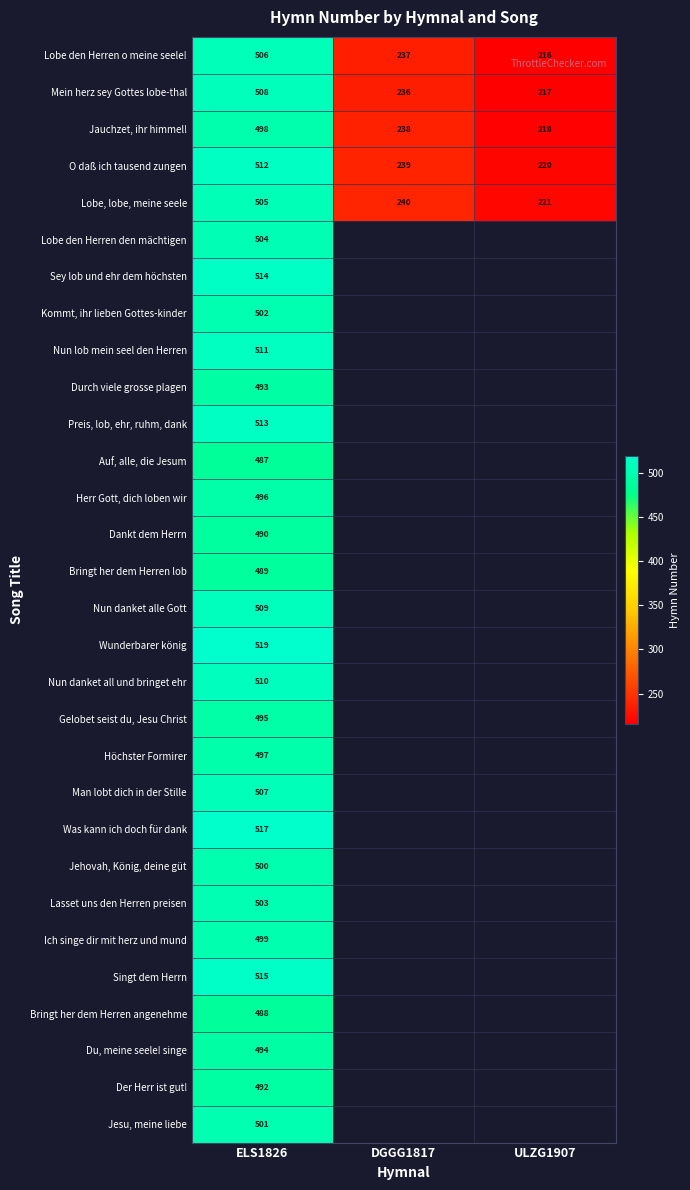

Which has a higher value, ULZG1907 or ELS1826?

ELS1826